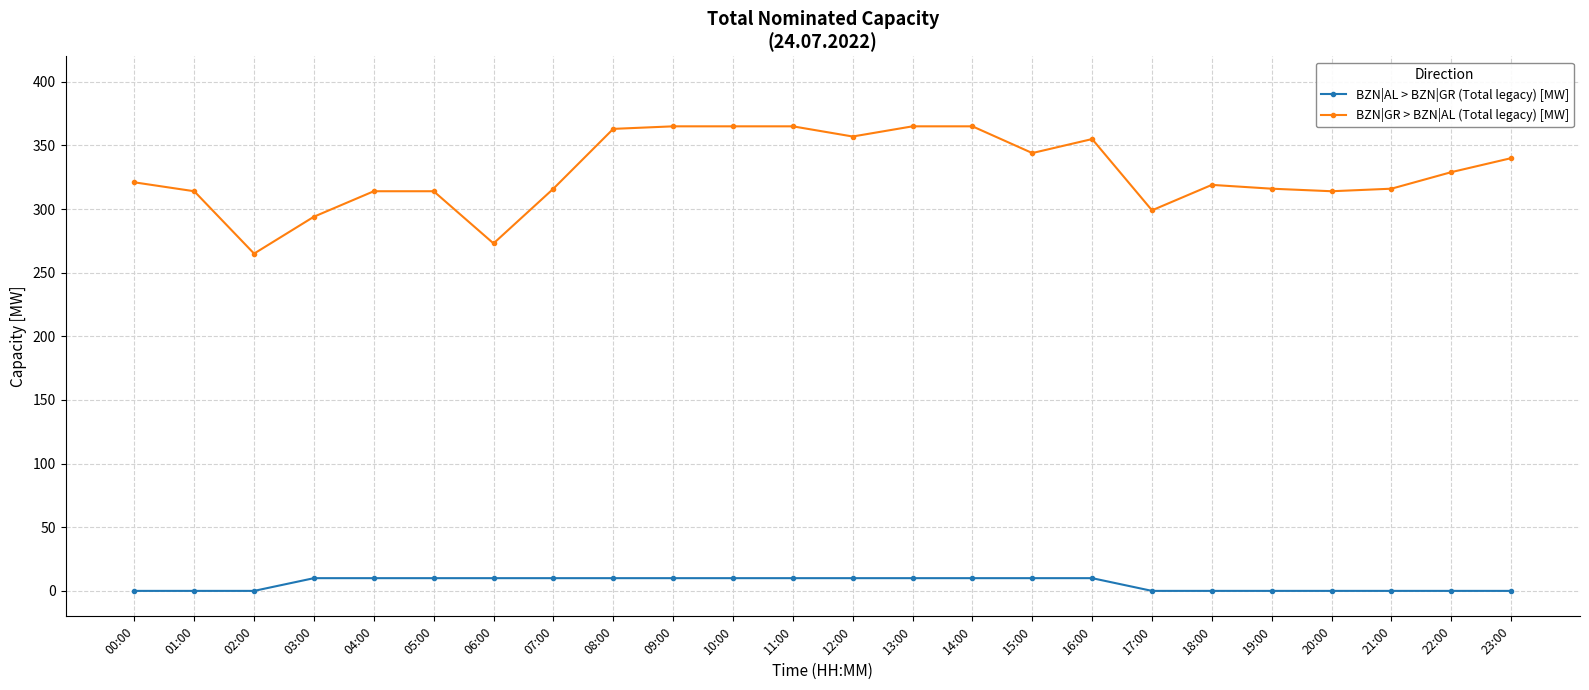

How many lines are shown in the chart?

2